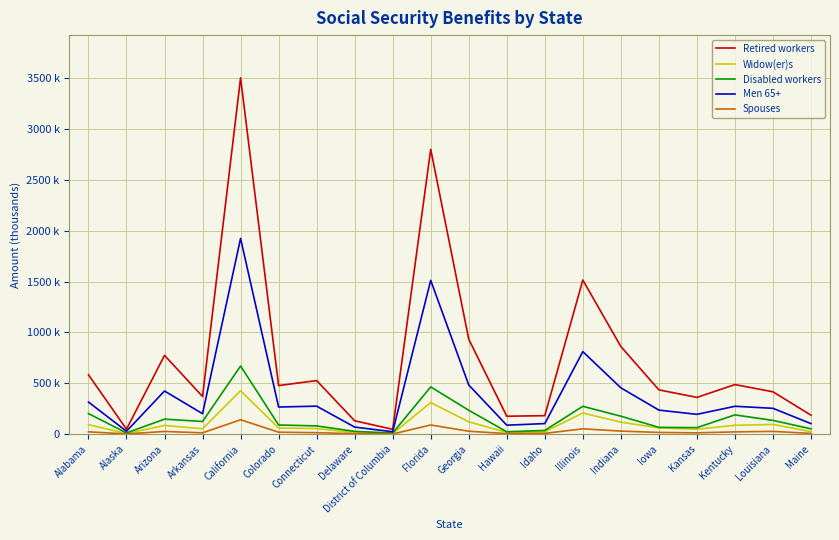

Reading right to left, list all the values displayed in this chart.

Retired workers: 186042	415745	486909	360731	434970	861308	1514523	181163	175688	933026	2799667	46926	131013	526166	477213	3502224	369610	774181	48253	583174
Widow(er)s: 24033	95194	86332	47828	60850	117411	207586	22355	16523	120948	309835	5296	14514	54757	59210	426669	52221	85016	5179	92447
Disabled workers: 51803	134610	188871	63598	66471	175933	273191	35940	22742	234353	463789	10620	26498	80441	89688	669579	123989	147098	11560	201747
Men 65+: 102954	253548	273438	194235	235903	454970	810765	103279	87711	482957	1511426	23126	68951	274772	266161	1923729	200841	423744	27982	314979
Spouses: 6554	26578	21881	12238	16281	29567	51766	7180	4298	28323	89527	1011	3723	13771	18771	140898	12313	25995	1410	22387